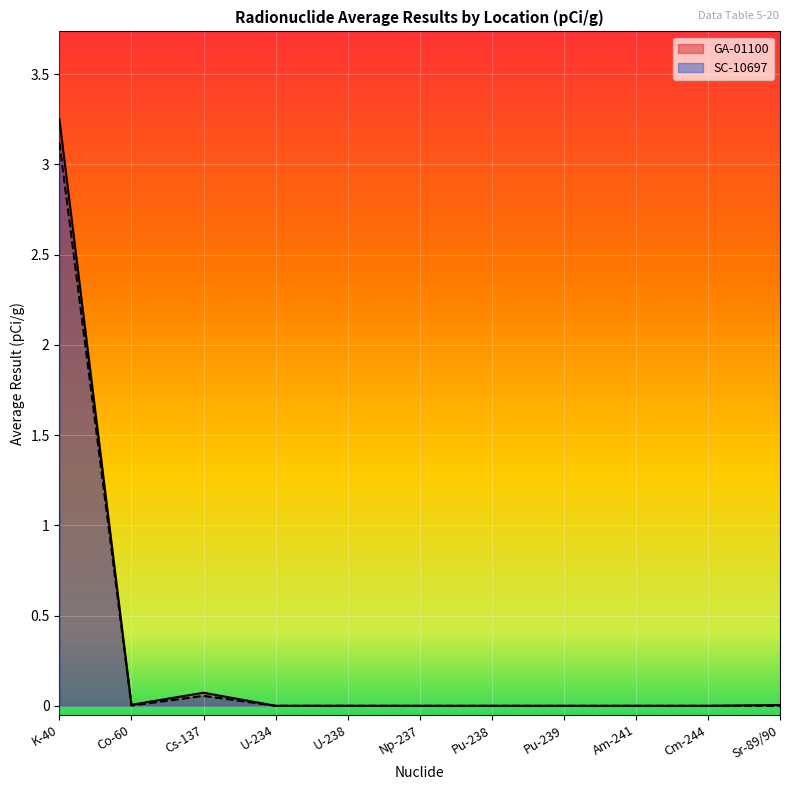

After their last crossing, which series has the higher values: GA-01100 or SC-10697?

GA-01100